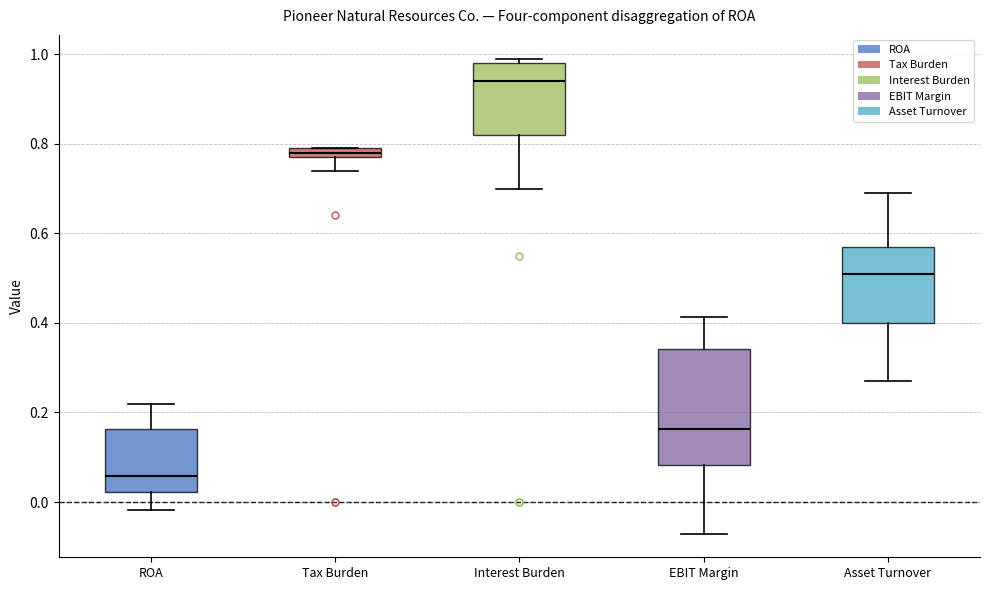

Where does the upper whisker of the box for Asset Turnover end on the y-axis? The values are not printed on the chart, so give them approximately, as read against the axis.

0.70